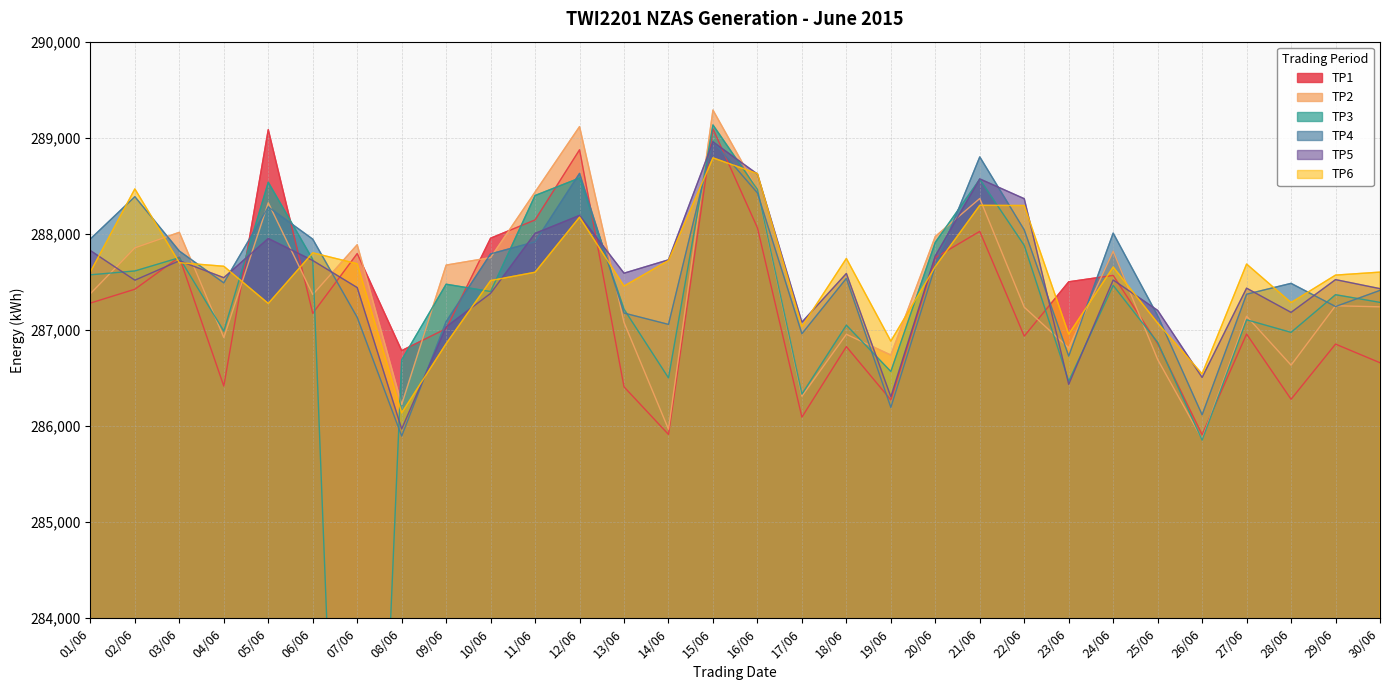

Reading right to left, list all the values displayed in this chart.

TP1: 286659	286853	286279	286958	285910	286858	287568	287501	286936	288026	287753	286272	286827	286093	288063	289093	285913	286408	288875	288145	287955	287014	286785	287795	287173	289084	286416	287759	287424	287280
TP2: 287241	287252	286634	287143	285864	286693	287820	286813	287237	288368	287973	286739	286955	286311	288460	289288	285967	287078	289116	288435	287753	287675	286225	287887	287369	288323	286921	288016	287855	287378
TP3: 287287	287367	286975	287106	285854	286871	287464	286467	287880	288568	287912	286568	287050	286332	288462	289133	286501	287216	288581	288399	287400	287476	286688	275830	287734	288537	286988	287752	287614	287574
TP4: 287412	287244	287485	287372	286117	287149	288008	286728	288041	288801	287666	286194	287537	286961	288426	288962	287058	287176	288629	287917	287792	287087	285896	287131	287945	288280	287490	287821	288387	287947
TP5: 287430	287524	287183	287435	286506	287204	287520	286434	288366	288572	287771	286305	287588	287081	288622	288957	287730	287591	288192	288005	287381	287032	285970	287441	287723	287952	287544	287720	287518	287826
TP6: 287602	287571	287285	287686	286543	287072	287655	286956	288295	288297	287661	286884	287744	287035	288627	288791	287723	287457	288174	287601	287514	286858	286137	287689	287803	287276	287663	287700	288468	287605